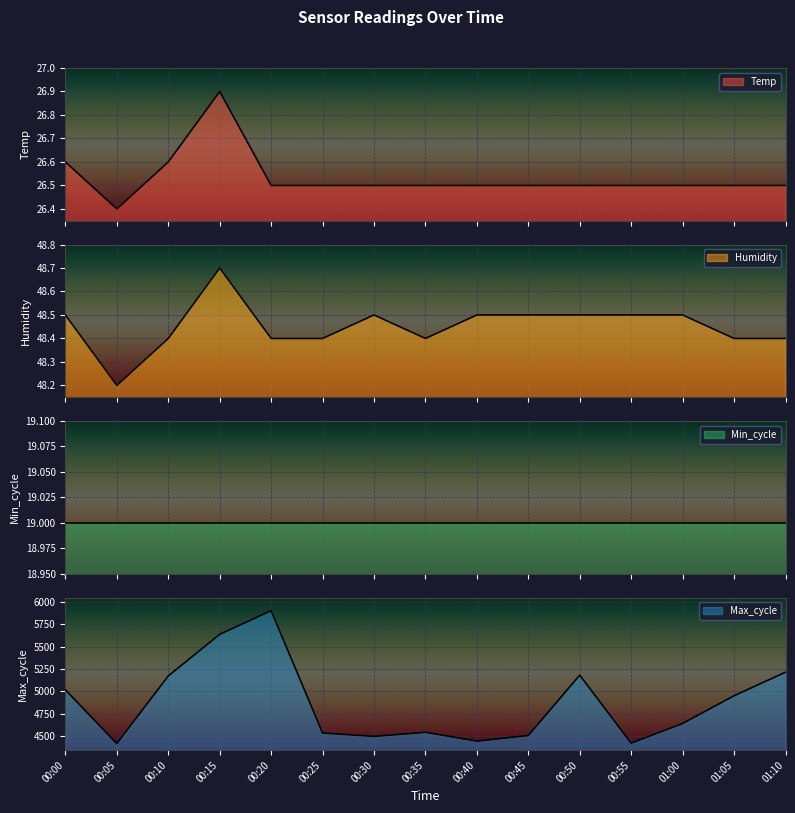

What position from the right is 00:15?

12